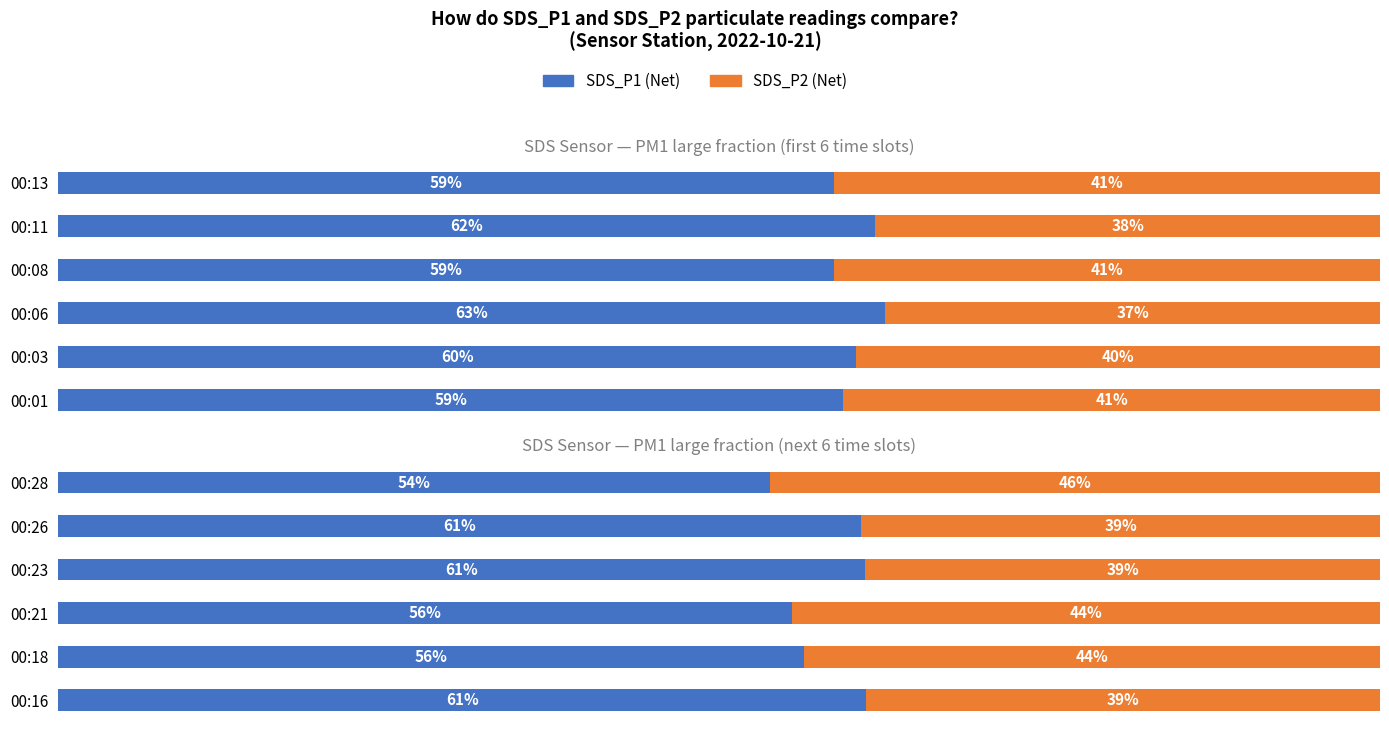

How many groups of bars are there?

6